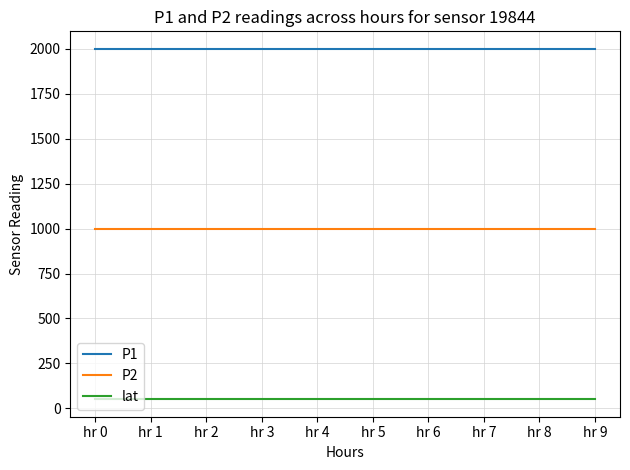

What is the maximum value shown in the chart?

1999.9